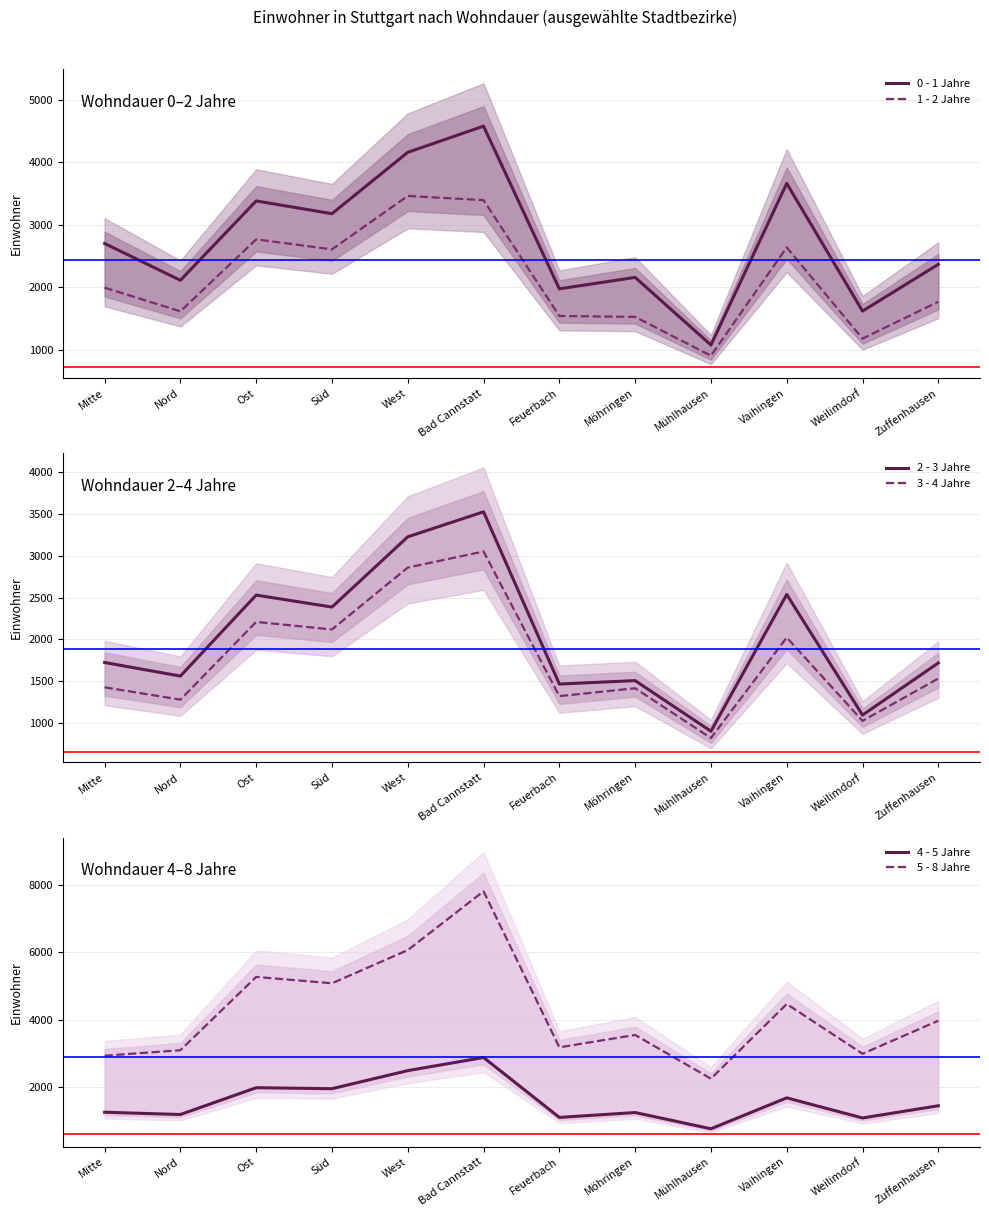

What are all the series names shown in the legend?

0 - 1 Jahre, 1 - 2 Jahre, 2 - 3 Jahre, 3 - 4 Jahre, 4 - 5 Jahre, 5 - 8 Jahre